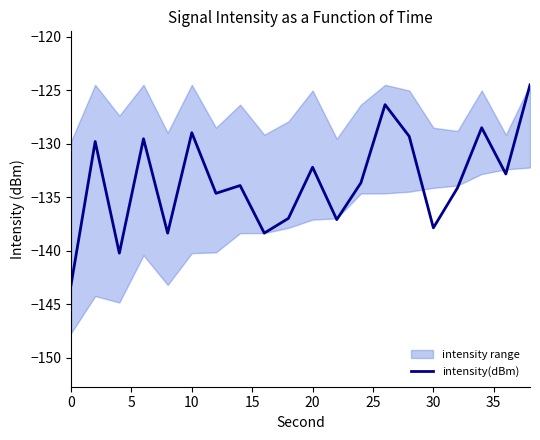

What is the maximum value for intensity(dBm)?

-124.5